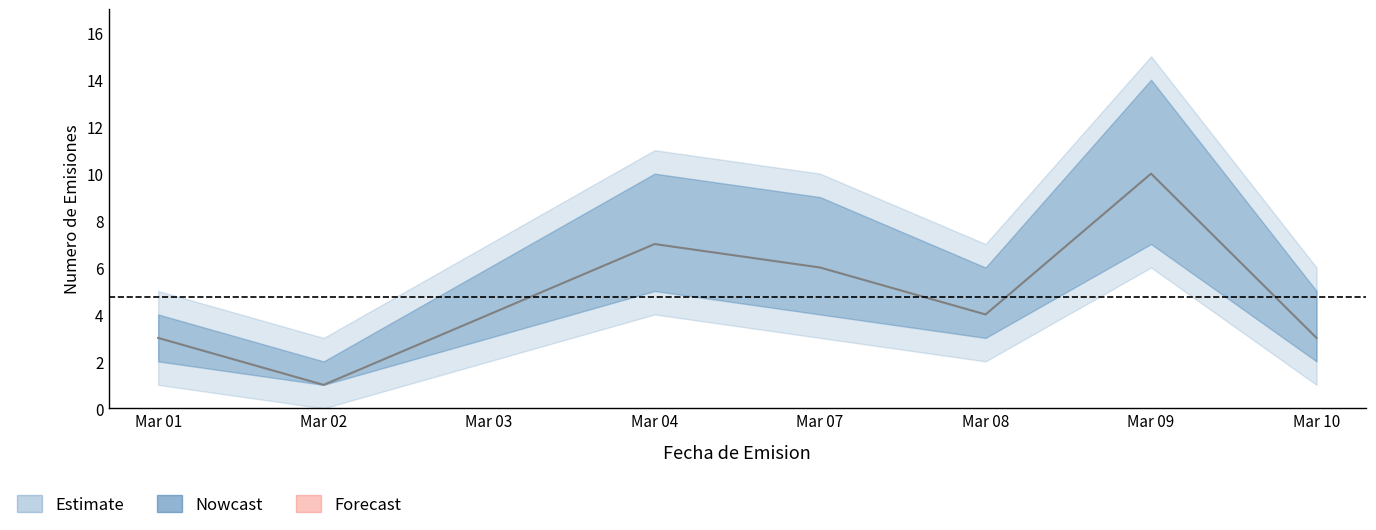

Rank the categories by Emissions_count value from lowest to highest.

Mar 02, Mar 01, Mar 10, Mar 03, Mar 08, Mar 07, Mar 04, Mar 09